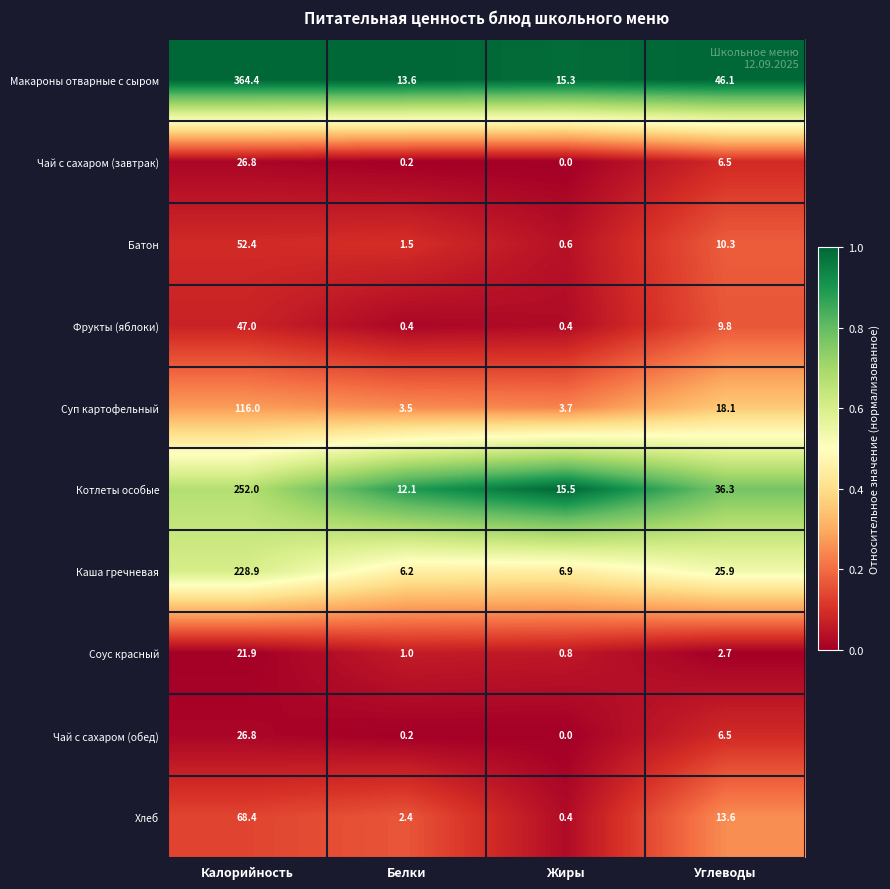

Where does the Суп картофельный series first go above 18?

Калорийность